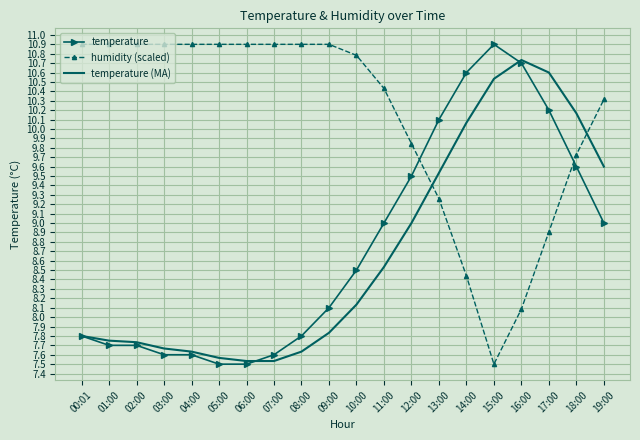

Between which two adjacent categories do temperature (MA) and humidity (scaled) first intersect?

12:00 and 13:00